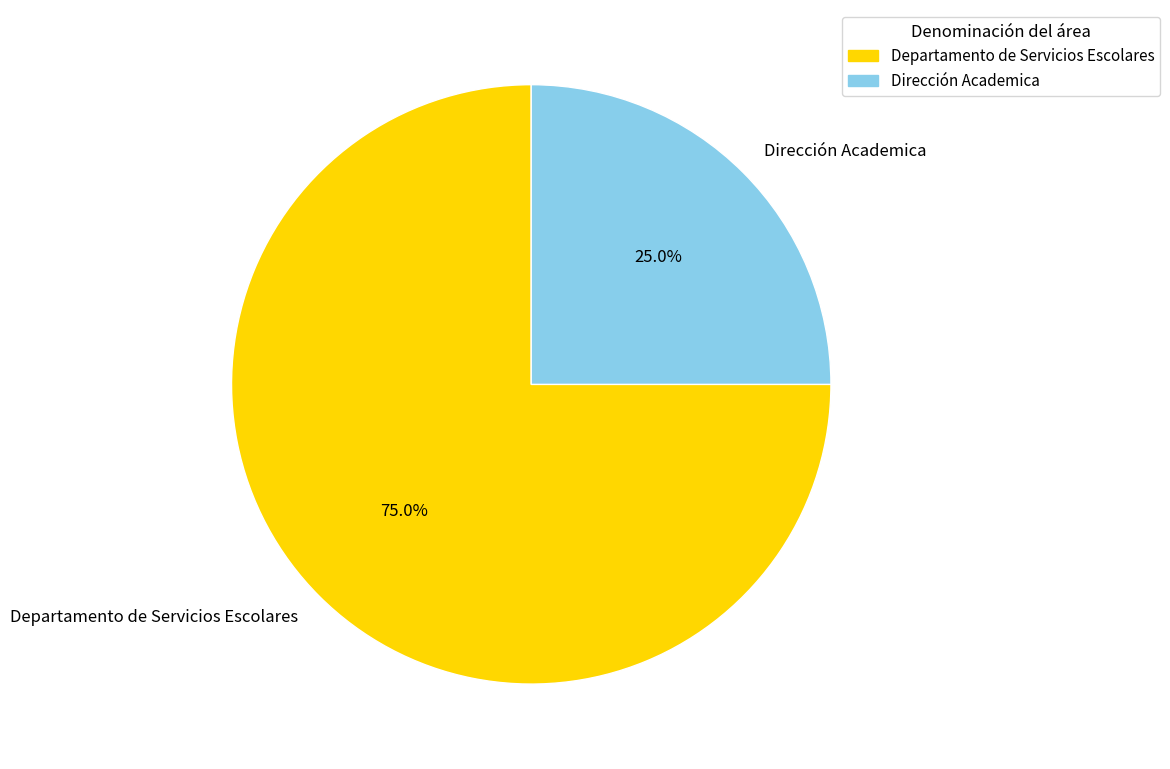

Count the number of slices in the pie.

2